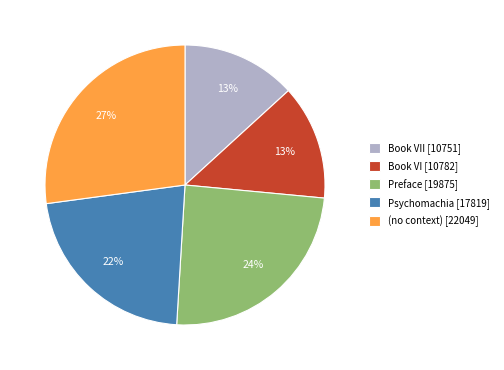

The Book VI [10782] slice represents 13% of the pie. True or false?

True